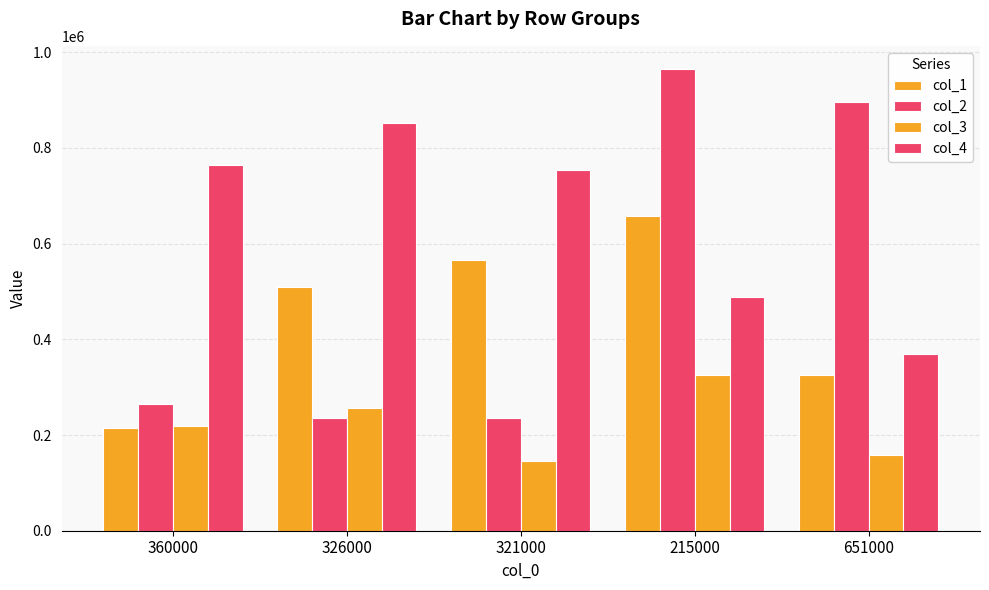

What is the spread (max minus min) of values at 321000?

608000